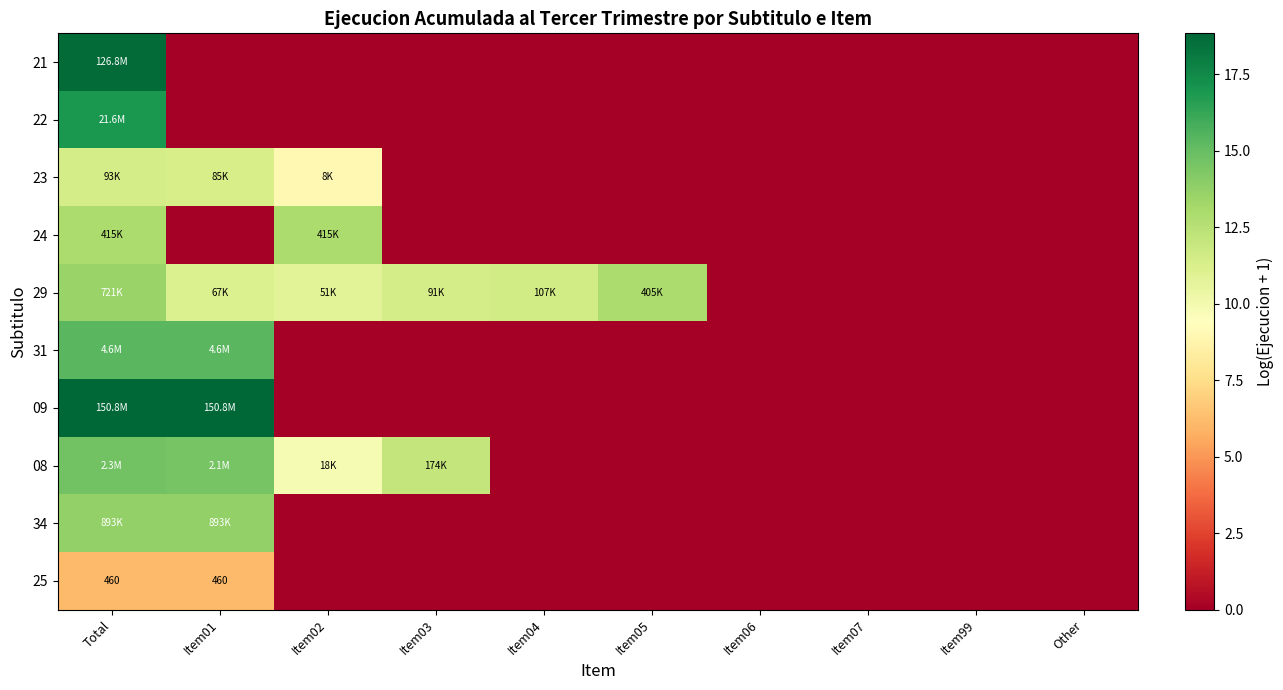

What is the total value across all series at Item04?

11.6